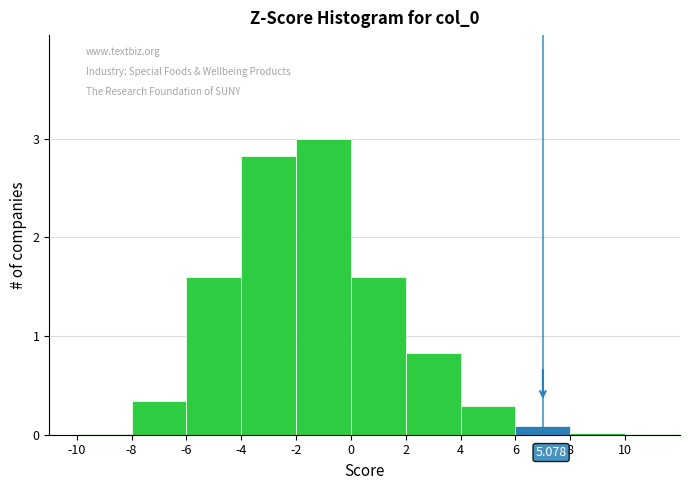

Which range on the x-axis has the tallest bar?

-2 to 0